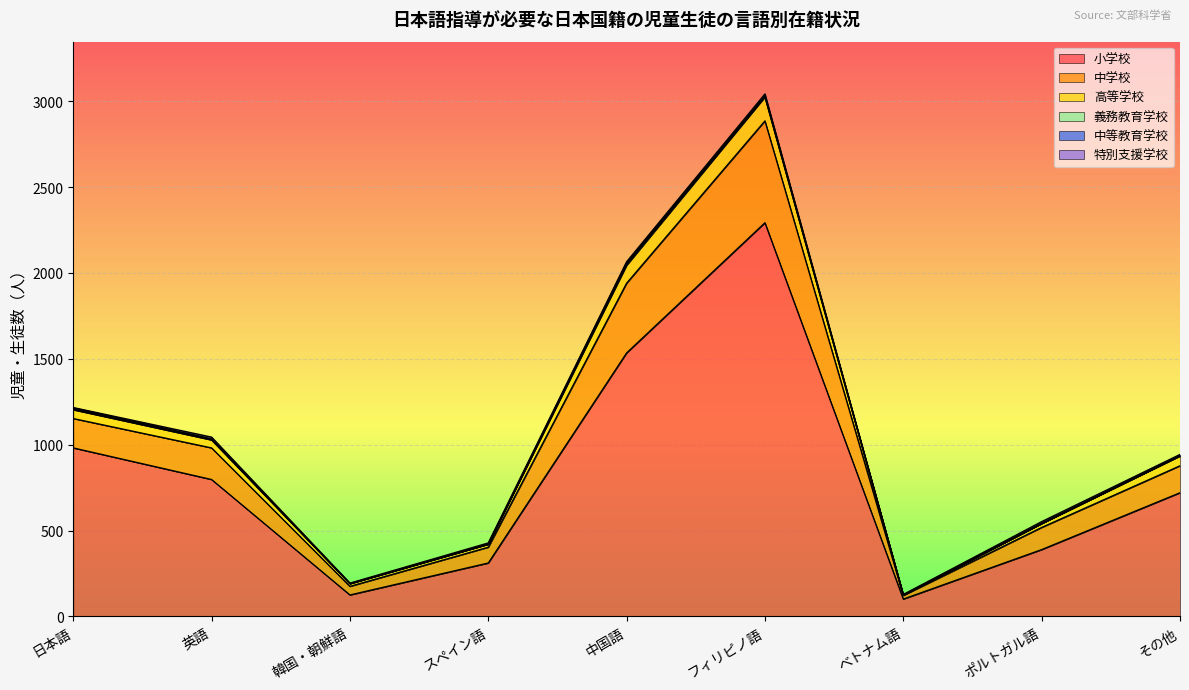

At which category is the sum across all series the highest?

フィリピノ語